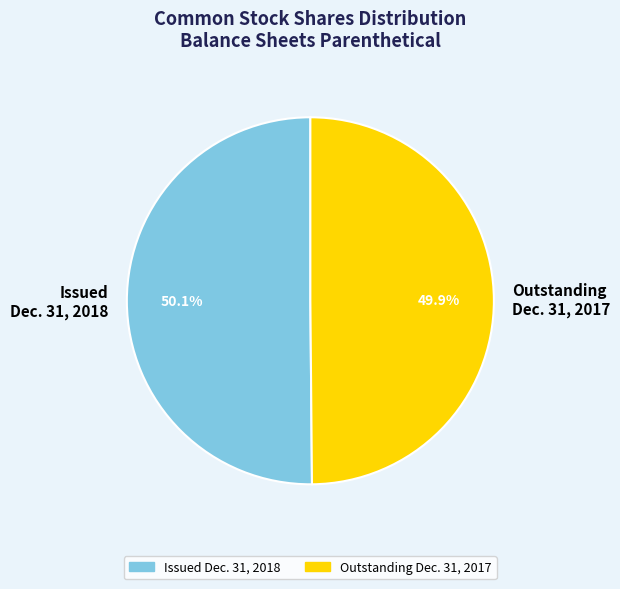

Is there a majority slice in this chart?

Yes